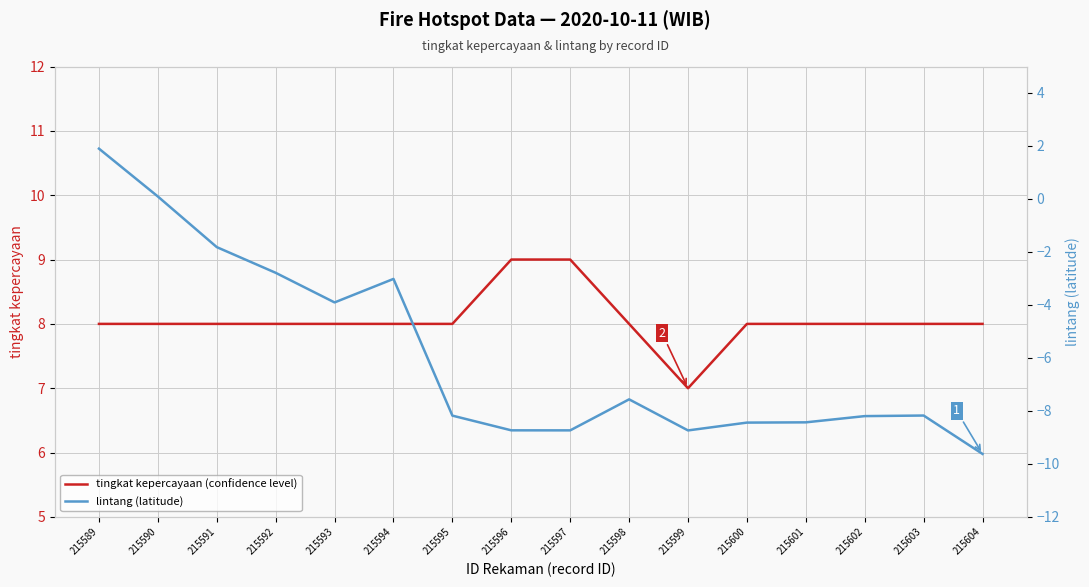

The tingkat kepercayaan (confidence level) series shows 14.1 at 215603. True or false?

False